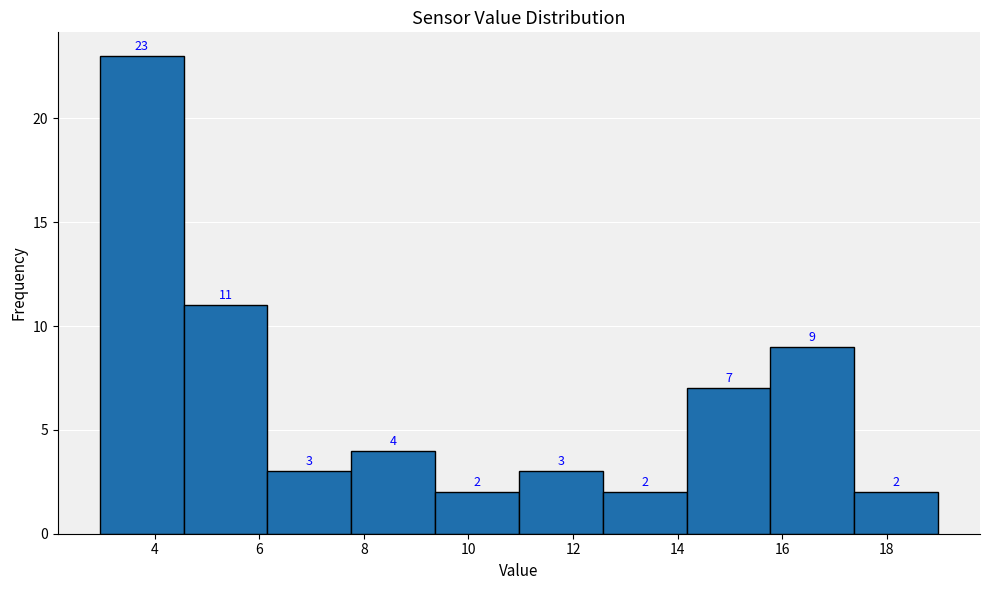

Which range on the x-axis has the tallest bar?

3.0 to 4.6